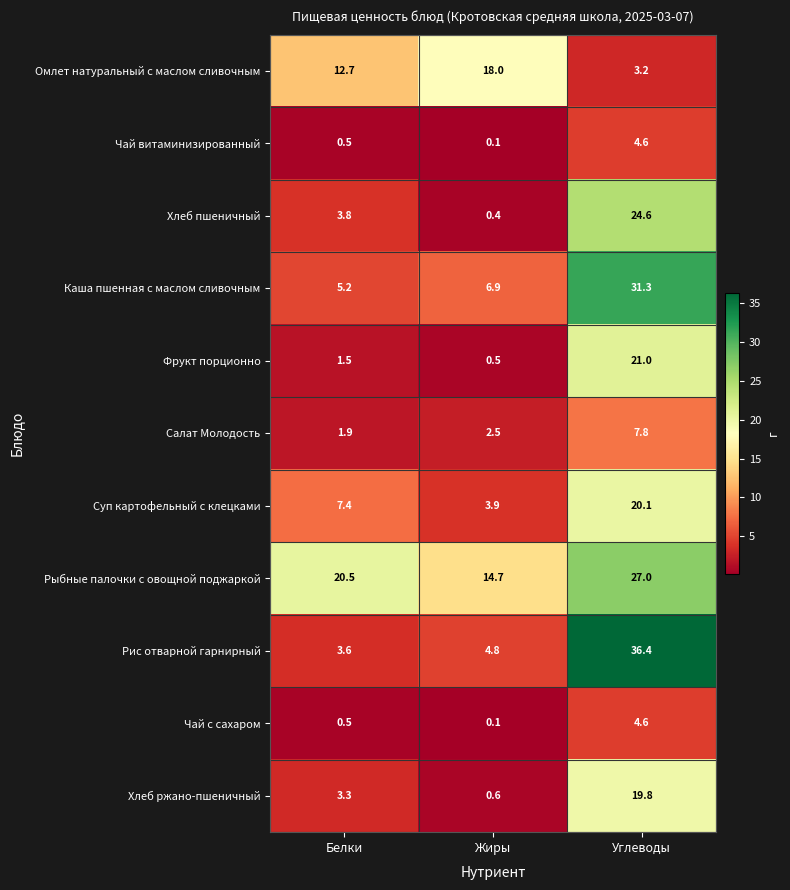

Which series has the largest range (max minus min)?

Рис отварной гарнирный